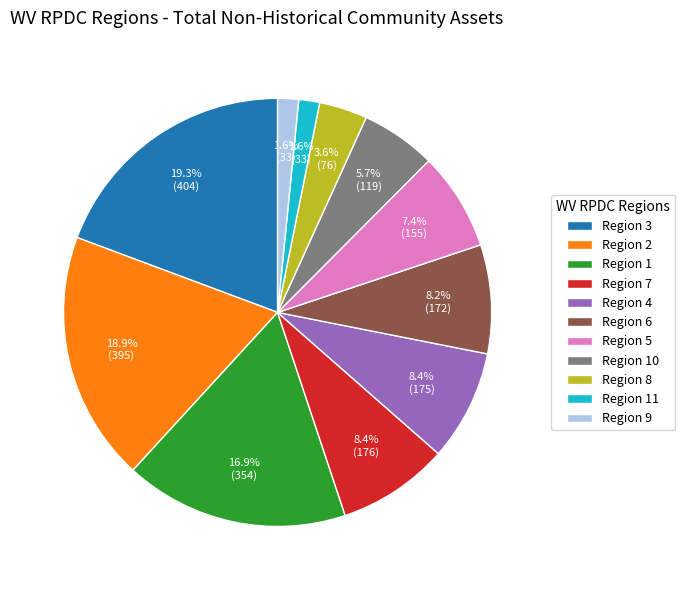

Combined, do Region 4 and Region 2 account for over 50%?

No